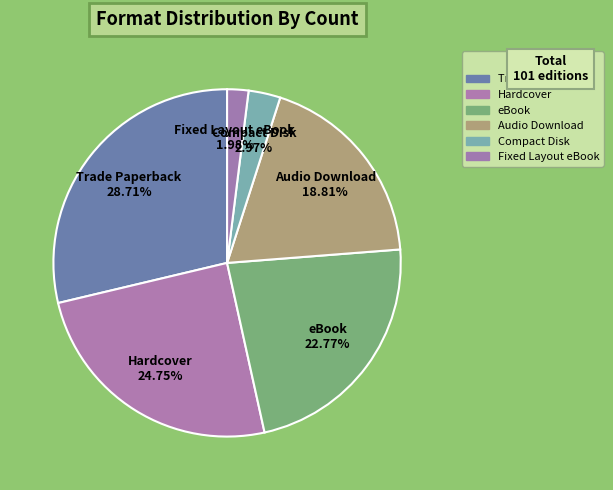

How many slices are in this pie chart?

6